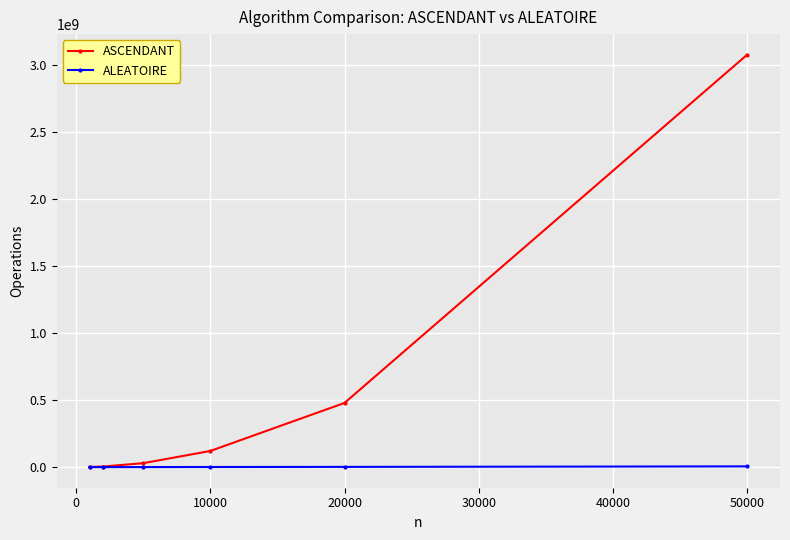

Rank the series by their average value, from lowest to highest.

ALEATOIRE, ASCENDANT